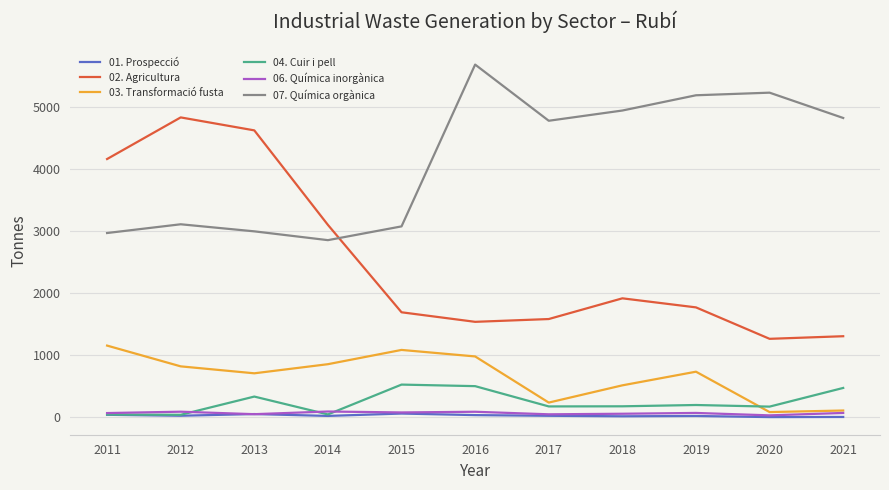

What is the minimum value shown in the chart?

2